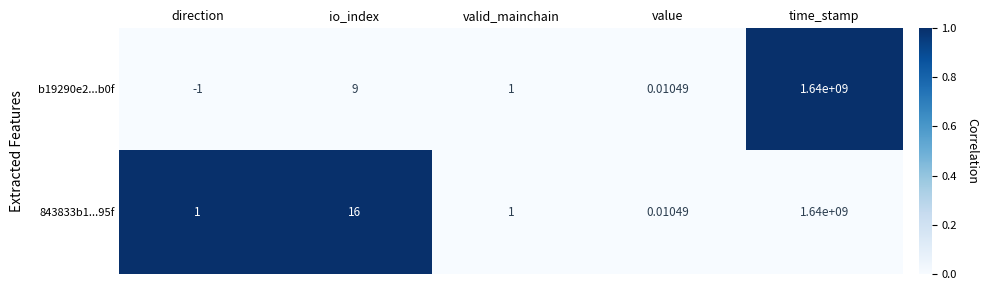

At which category is the sum across all series the highest?

time_stamp